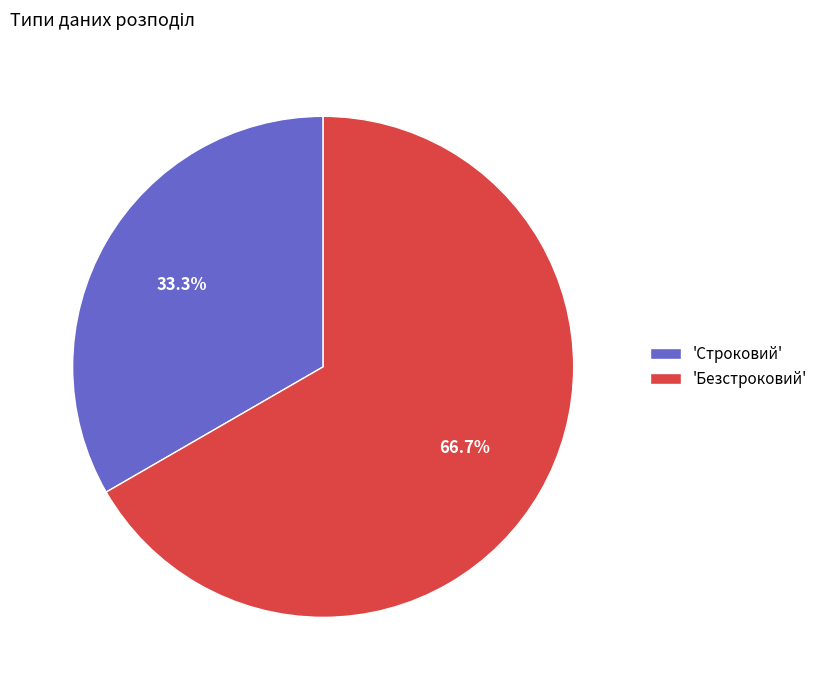

Is the sum of 'Безстроковий' and 'Строковий' greater than half?

Yes